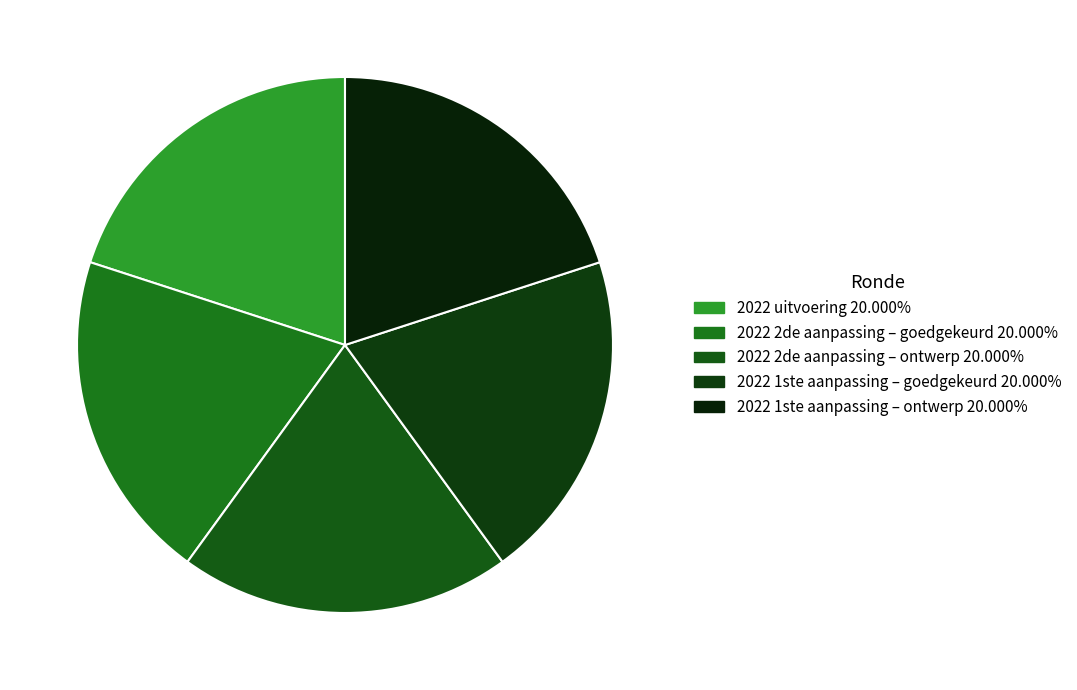

How many slices are in this pie chart?

5